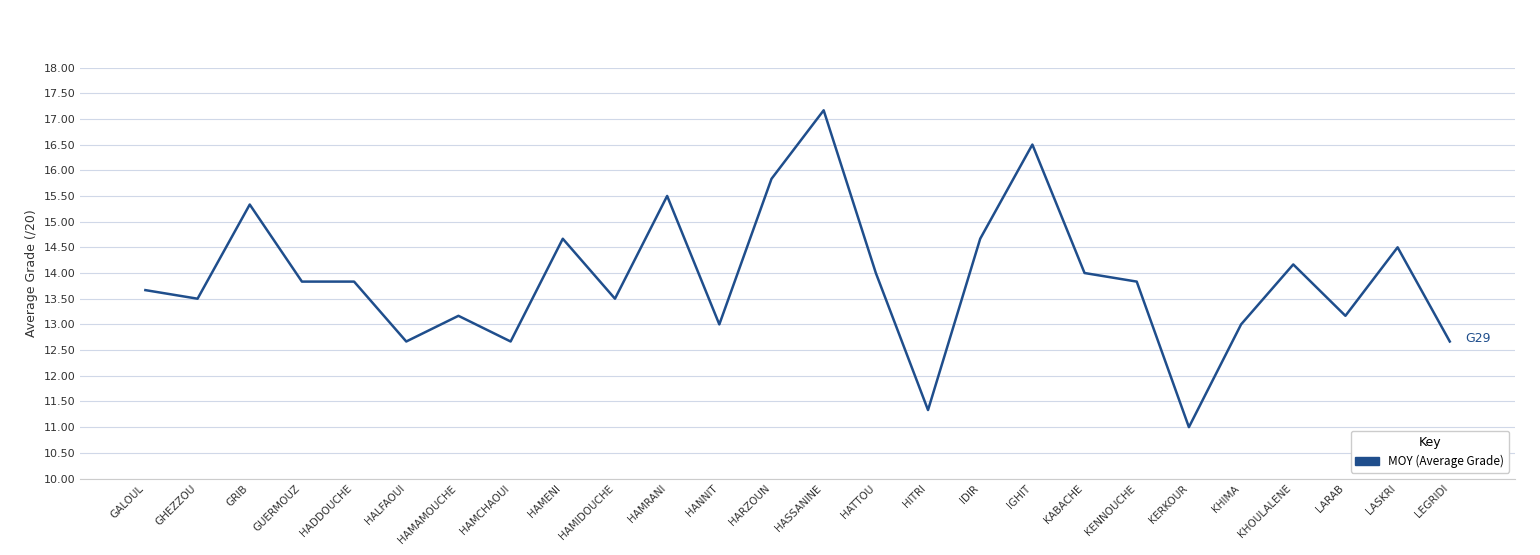

What position from the right is HAMENI?

18